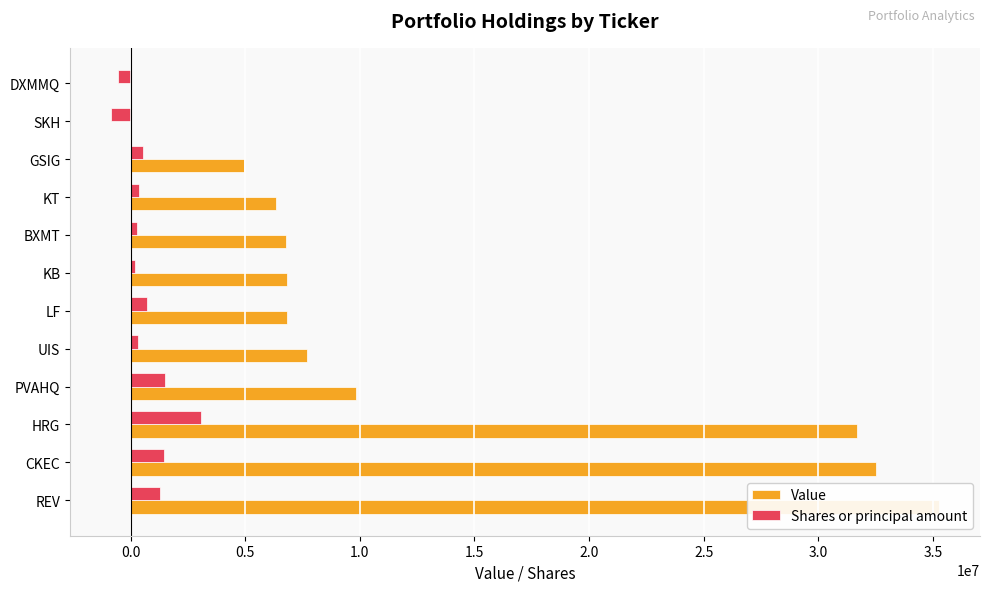

What is the difference between the second highest and minimum values in the Shares or principal amount series?

2324783